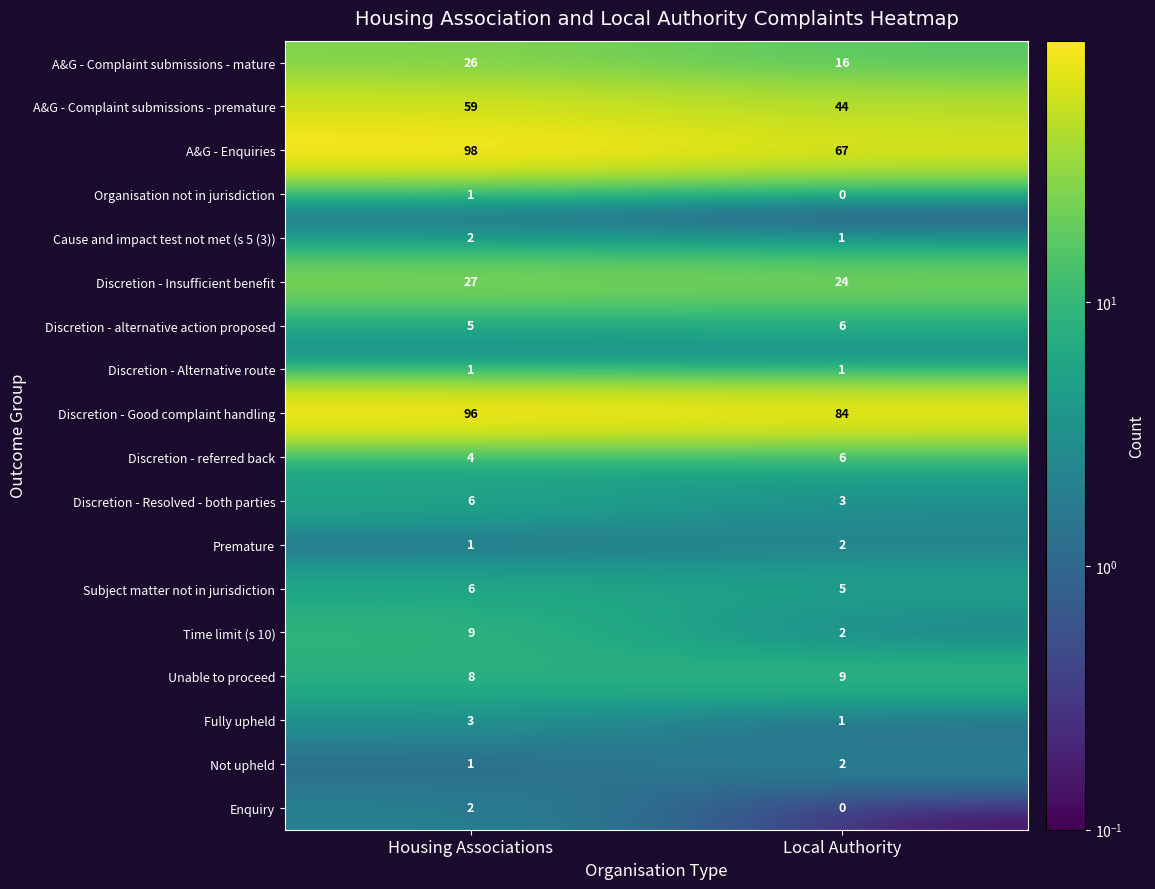

At which category is the sum across all series the highest?

Housing Associations